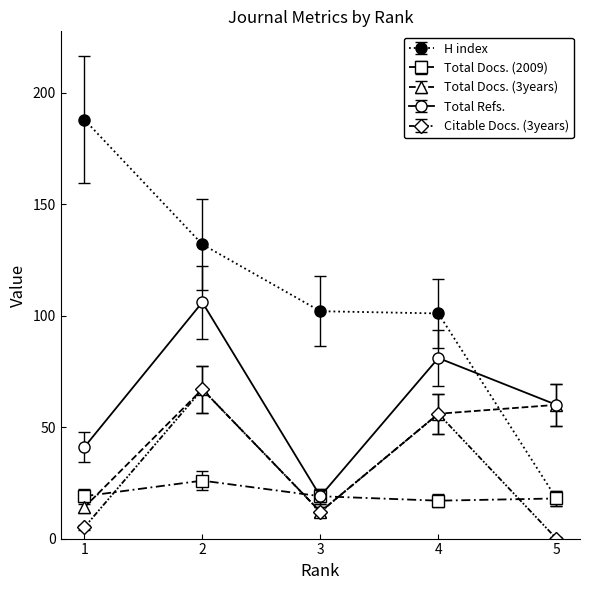

What is the difference between the second highest and minimum values in the Total Refs. series?

62